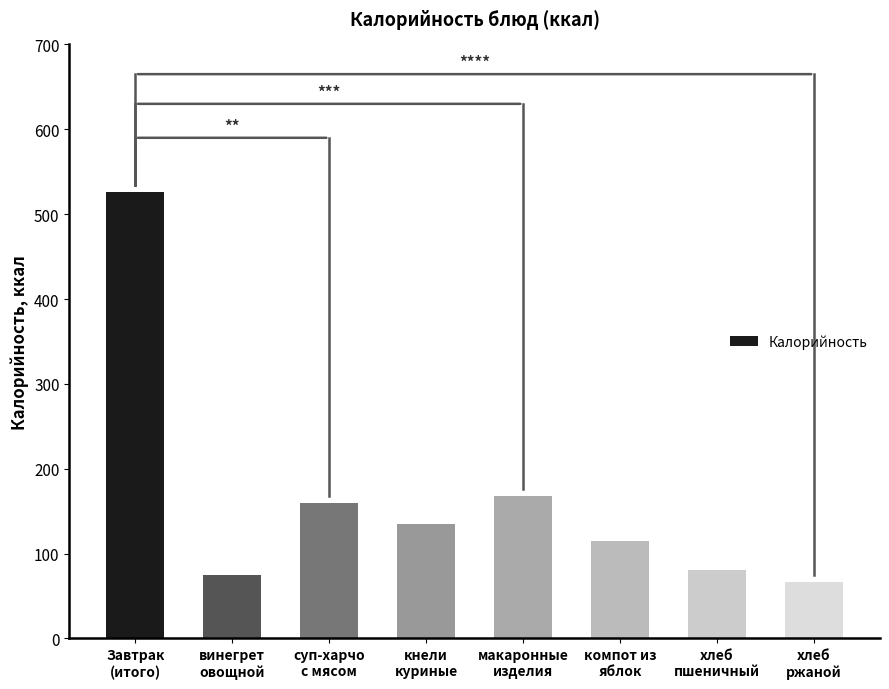

Which label corresponds to the largest value in the chart?

Завтрак
(итого)